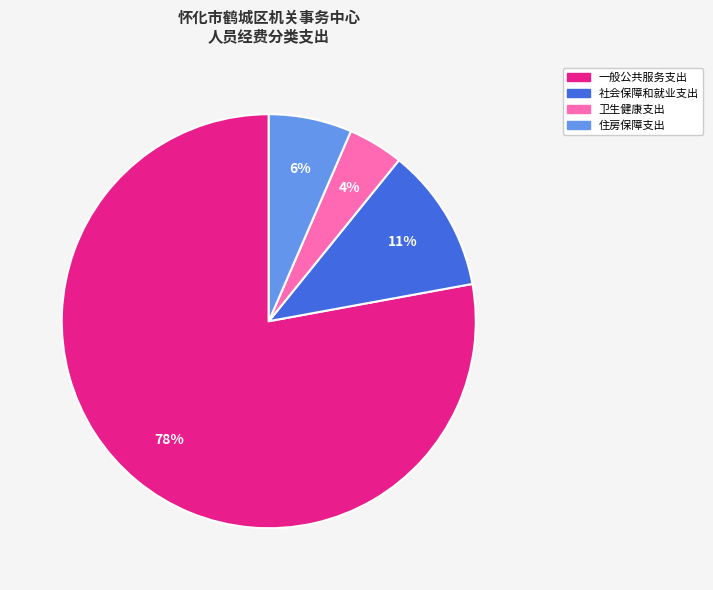

Which has a higher value, 社会保障和就业支出 or 住房保障支出?

社会保障和就业支出